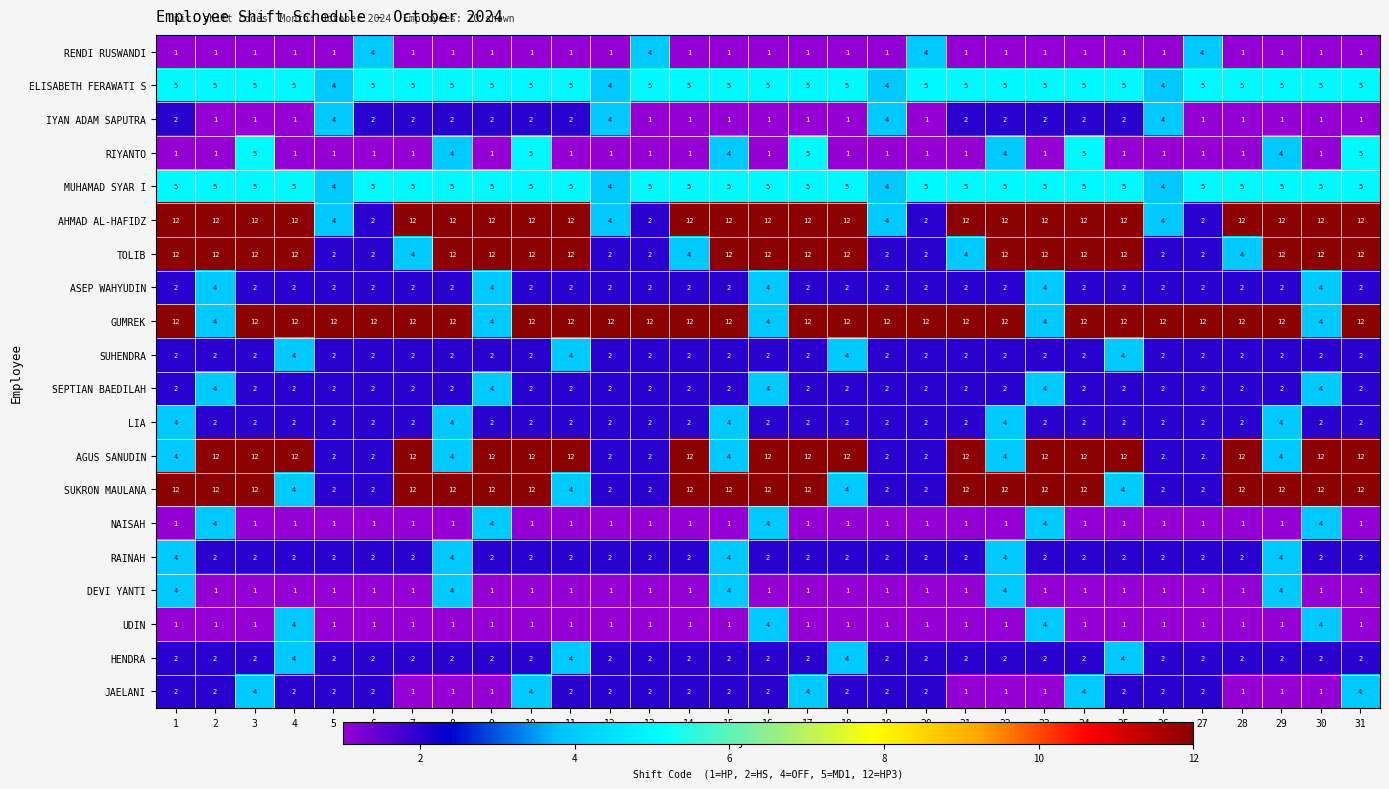

True or false: TOLIB has a value of 20 at 10.

False